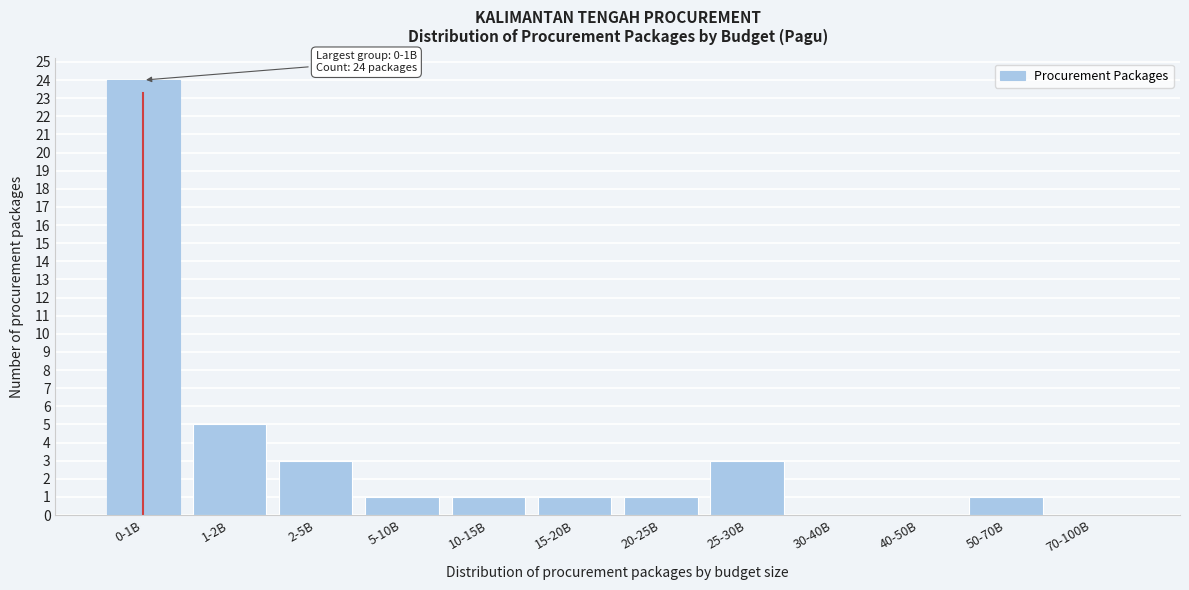

Reading left to right, list all the values displayed in this chart.

0-1B=24	1-2B=5	2-5B=3	5-10B=1	10-15B=1	15-20B=1	20-25B=1	25-30B=3	30-40B=0	40-50B=0	50-70B=1	70-100B=0